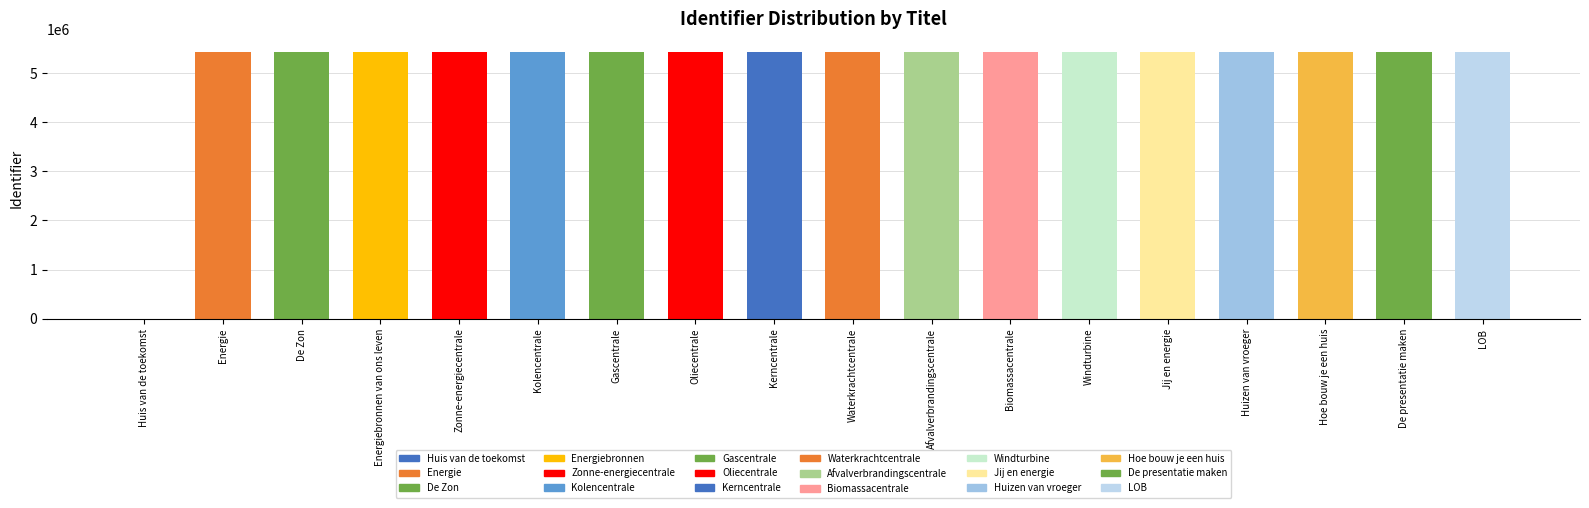

What is the ratio of the value at Huizen van vroeger to the value at Kerncentrale?

1.0